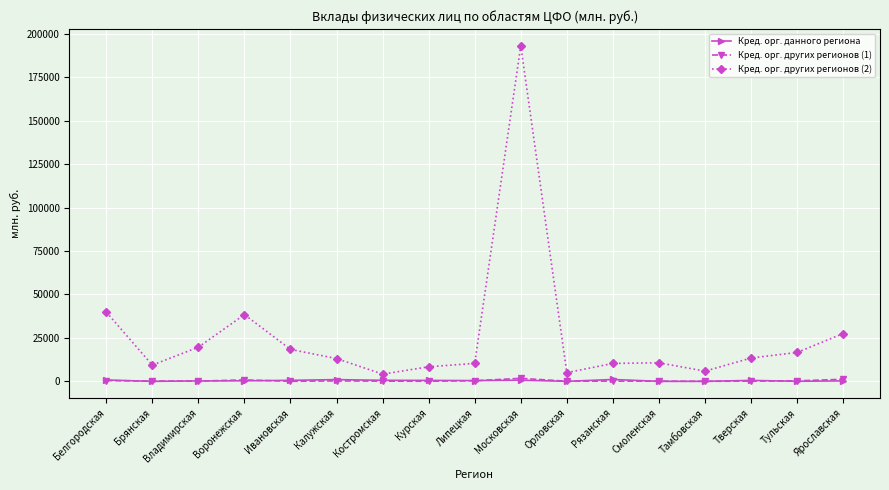

What is the approximate value of Кред. орг. других регионов (1) at Брянская, to the nearest 100?

200